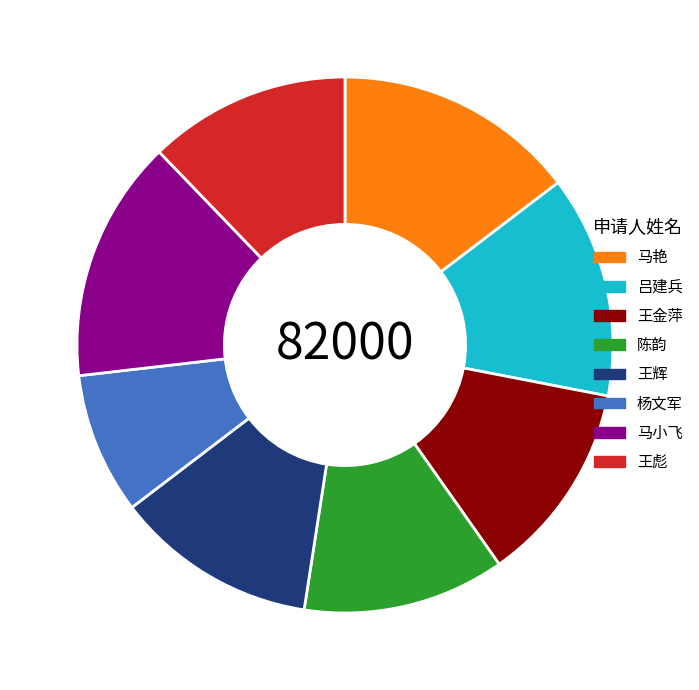

Which has a higher value, 杨文军 or 马艳?

马艳